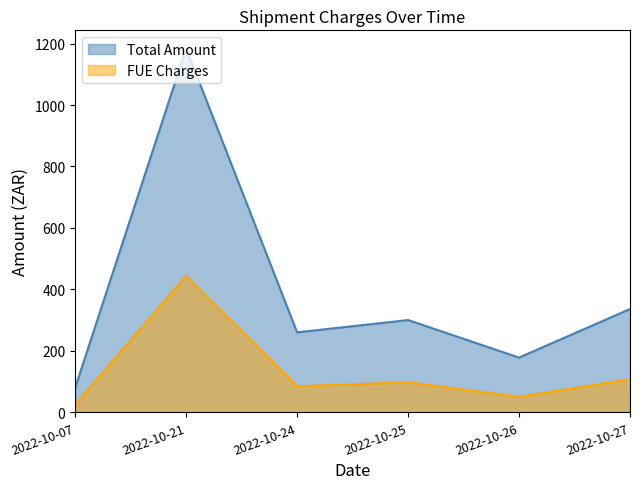

Reading left to right, what are all the values shown in this chart?

Total Amount: 80.1	1183.8	260.3	300.3	178.2	336.2
FUE Charges: 26.1	443.9	84.9	97.9	50.5	107.7